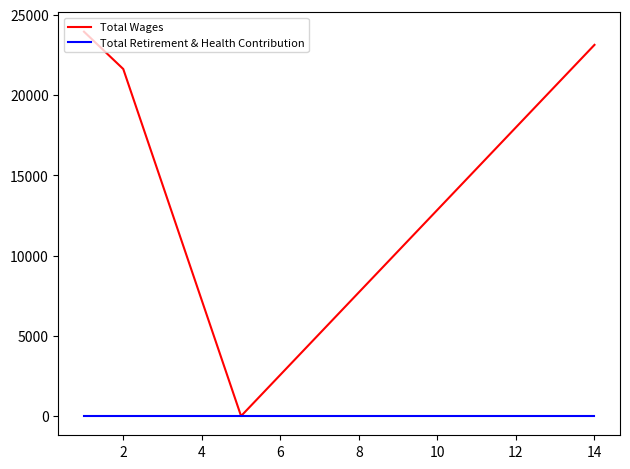

At how many categories does at least one series exceed 11116?

3